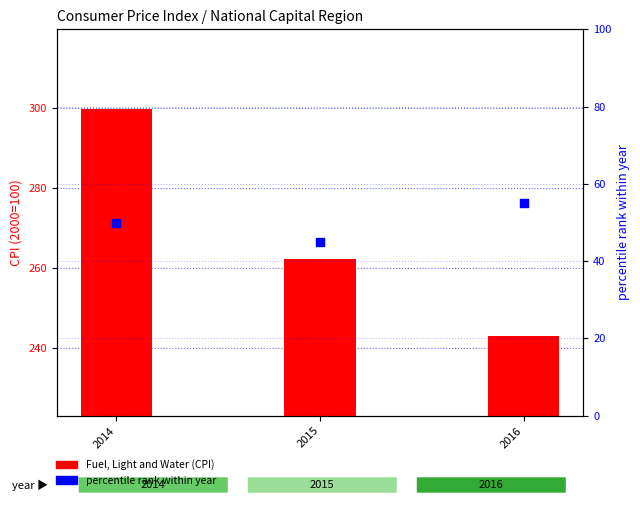

What are all the series names shown in the legend?

Fuel, Light and Water (CPI), percentile rank within year